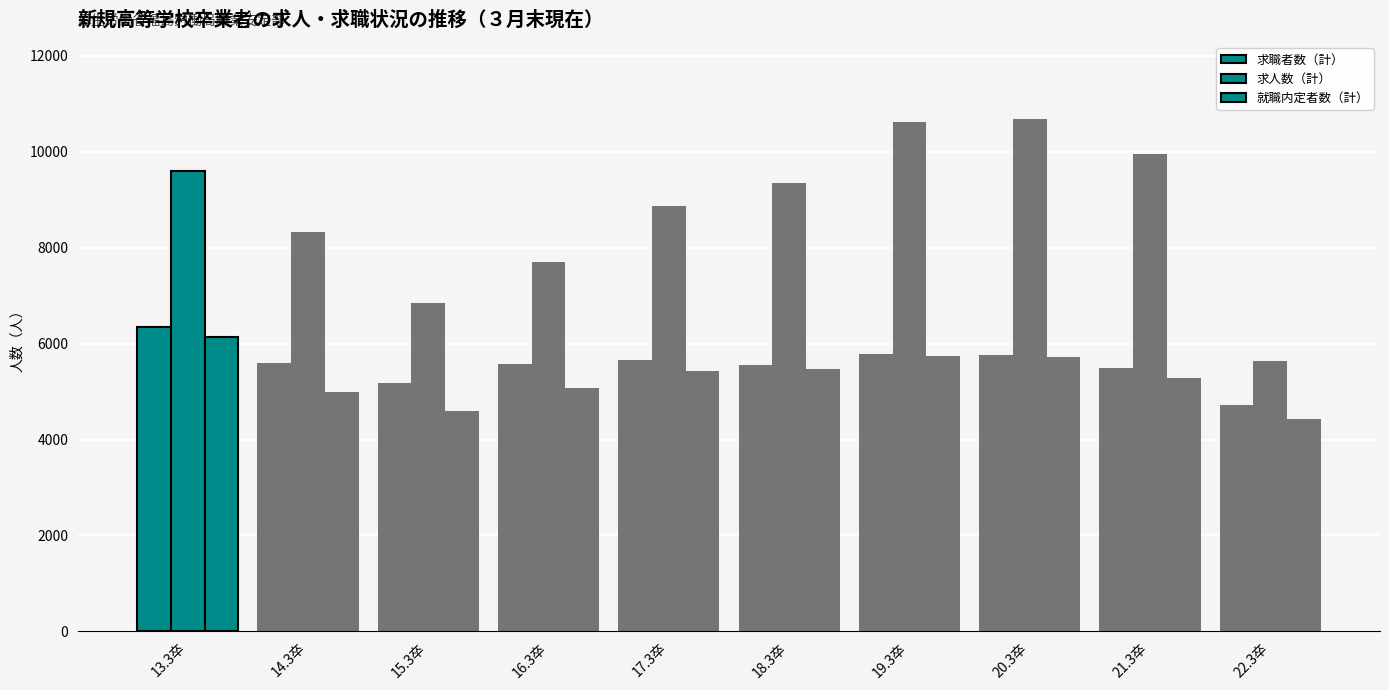

How many bars are there in each group?

3